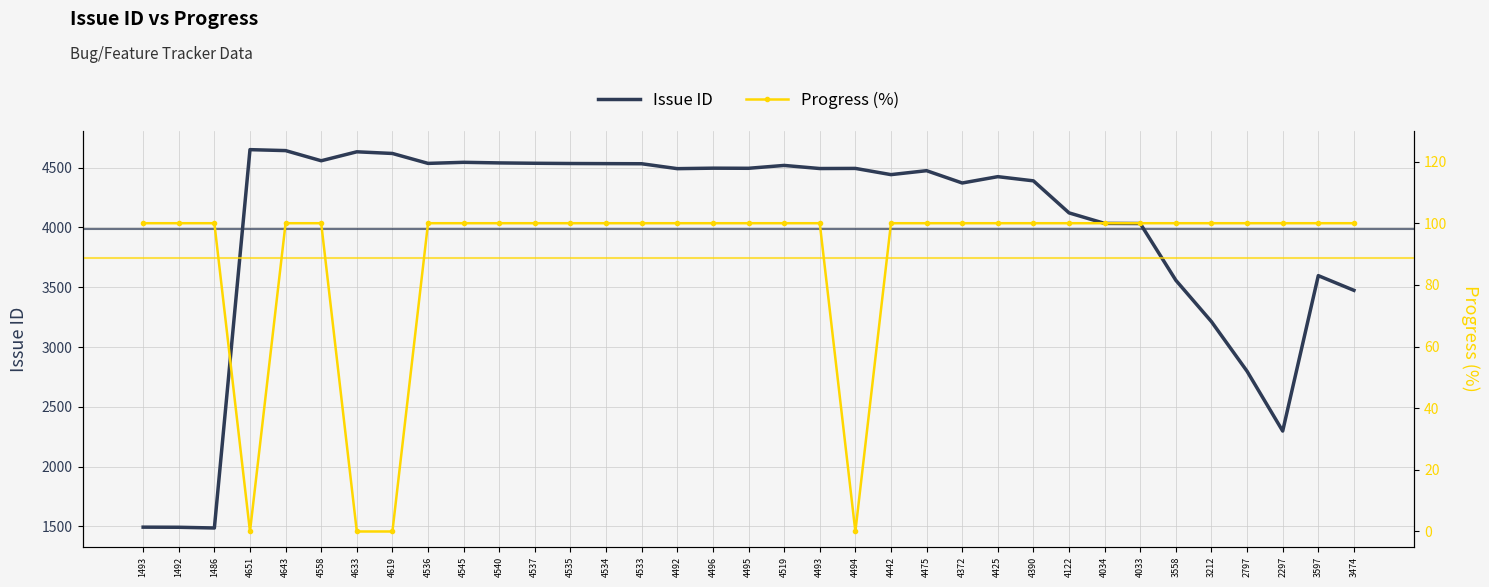

Reading left to right, extract all data points from this chart.

Issue ID: 1493=1493	1492=1492	1486=1486	4651=4651	4643=4643	4558=4558	4633=4633	4619=4619	4536=4536	4545=4545	4540=4540	4537=4537	4535=4535	4534=4534	4533=4533	4492=4492	4496=4496	4495=4495	4519=4519	4493=4493	4494=4494	4442=4442	4475=4475	4372=4372	4425=4425	4390=4390	4122=4122	4034=4034	4033=4033	3558=3558	3212=3212	2797=2797	2297=2297	3597=3597	3474=3474
Progress (%): 1493=100	1492=100	1486=100	4651=0	4643=100	4558=100	4633=0	4619=0	4536=100	4545=100	4540=100	4537=100	4535=100	4534=100	4533=100	4492=100	4496=100	4495=100	4519=100	4493=100	4494=0	4442=100	4475=100	4372=100	4425=100	4390=100	4122=100	4034=100	4033=100	3558=100	3212=100	2797=100	2297=100	3597=100	3474=100